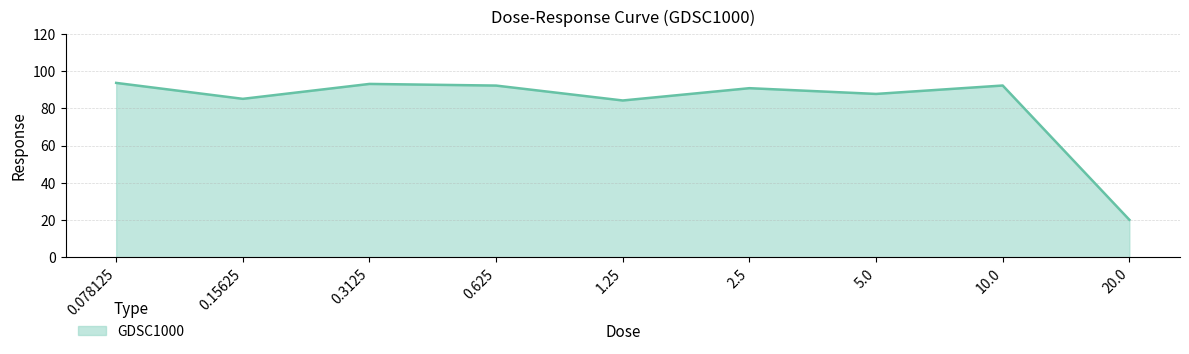

What is the minimum value shown in the chart?

20.1